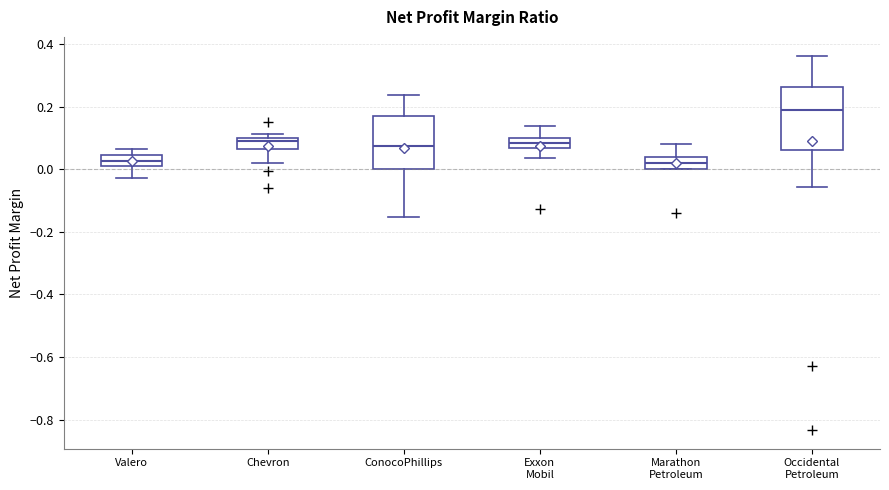

Where is the upper edge of the box for Marathon Petroleum on the y-axis? The values are not printed on the chart, so give them approximately, as read against the axis.

0.04